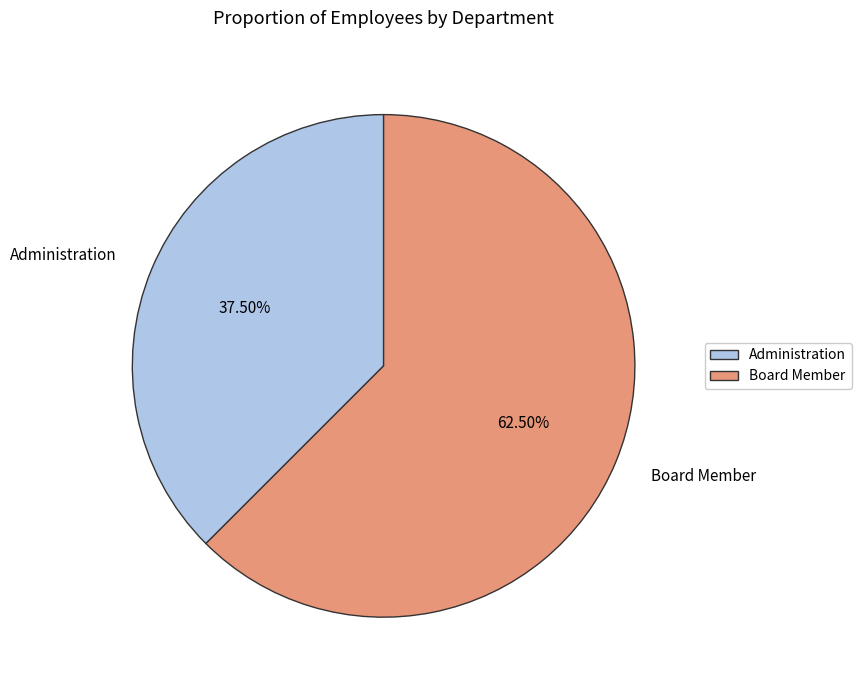

Rank the categories by value from highest to lowest.

Board Member, Administration